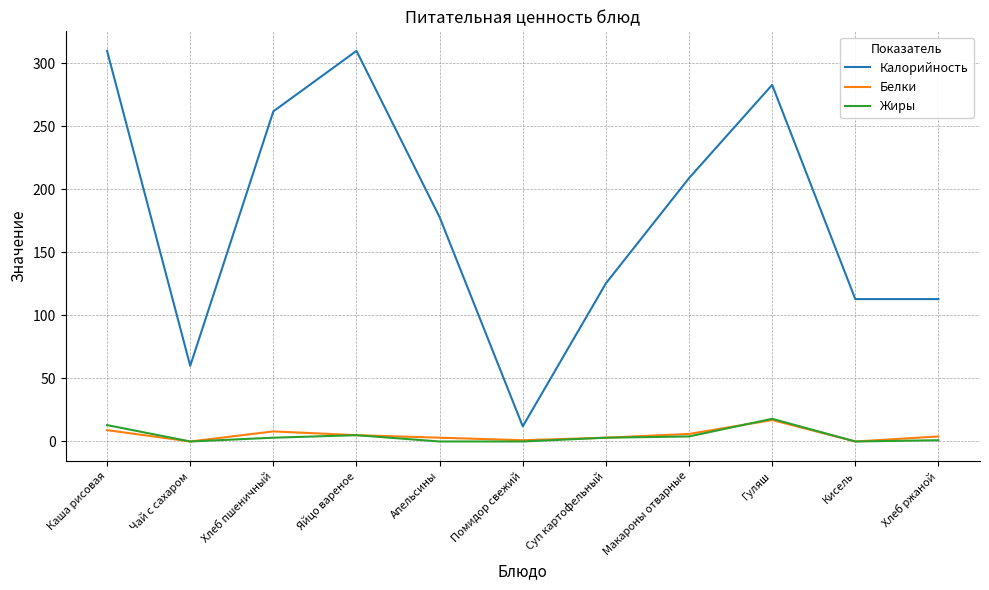

The Жиры series shows 5.0 at Яйцо вареное. True or false?

True